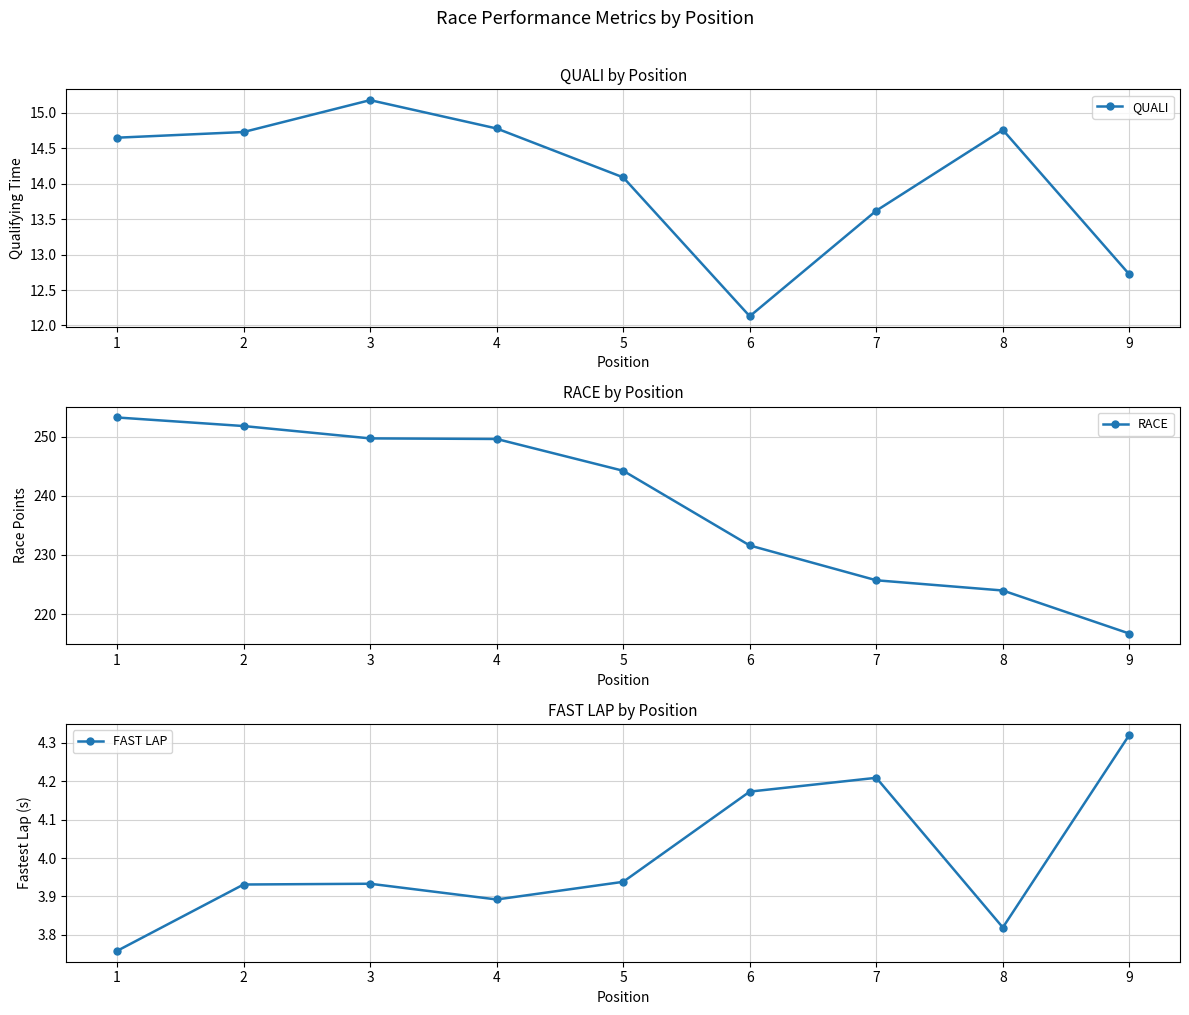

The QUALI series shows 23.3 at 8. True or false?

False